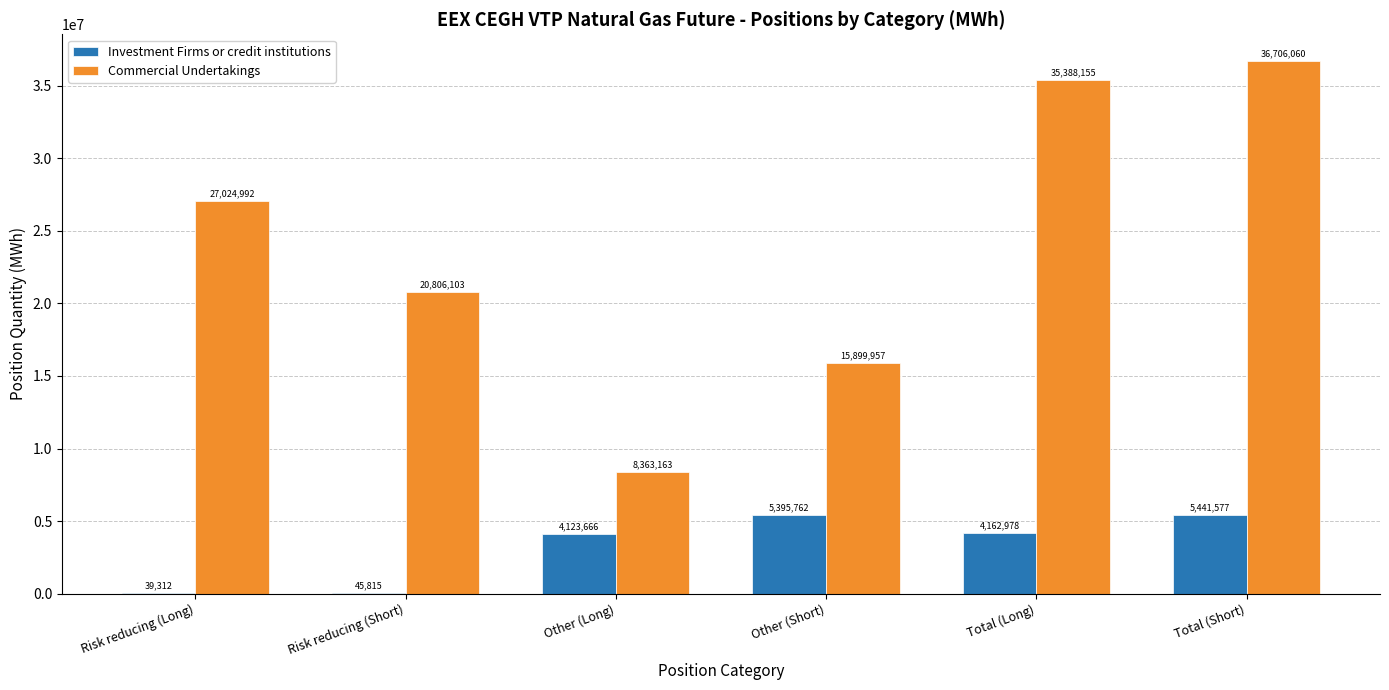

At which label does Investment Firms or credit institutions first exceed 4162978?

Other (Short)